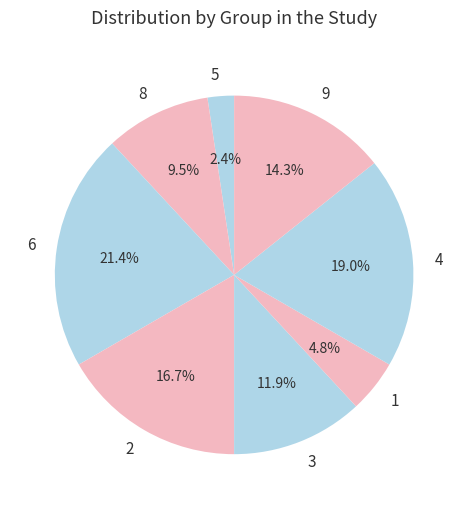

To the nearest percent, what is the average slice percentage?

12%